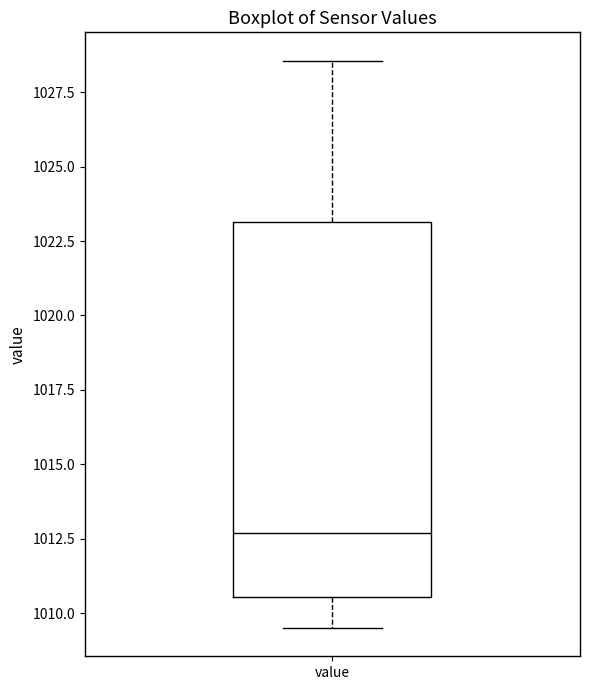

Transcribe this box plot: give where the median line is, the range the box spans, and where the two whiskers end, as read against the y-axis. The values are not printed on the chart, so give them approximately, as read against the axis.

median 1012.5, box 1010.5 to 1023.0, whiskers 1009.5 to 1028.5